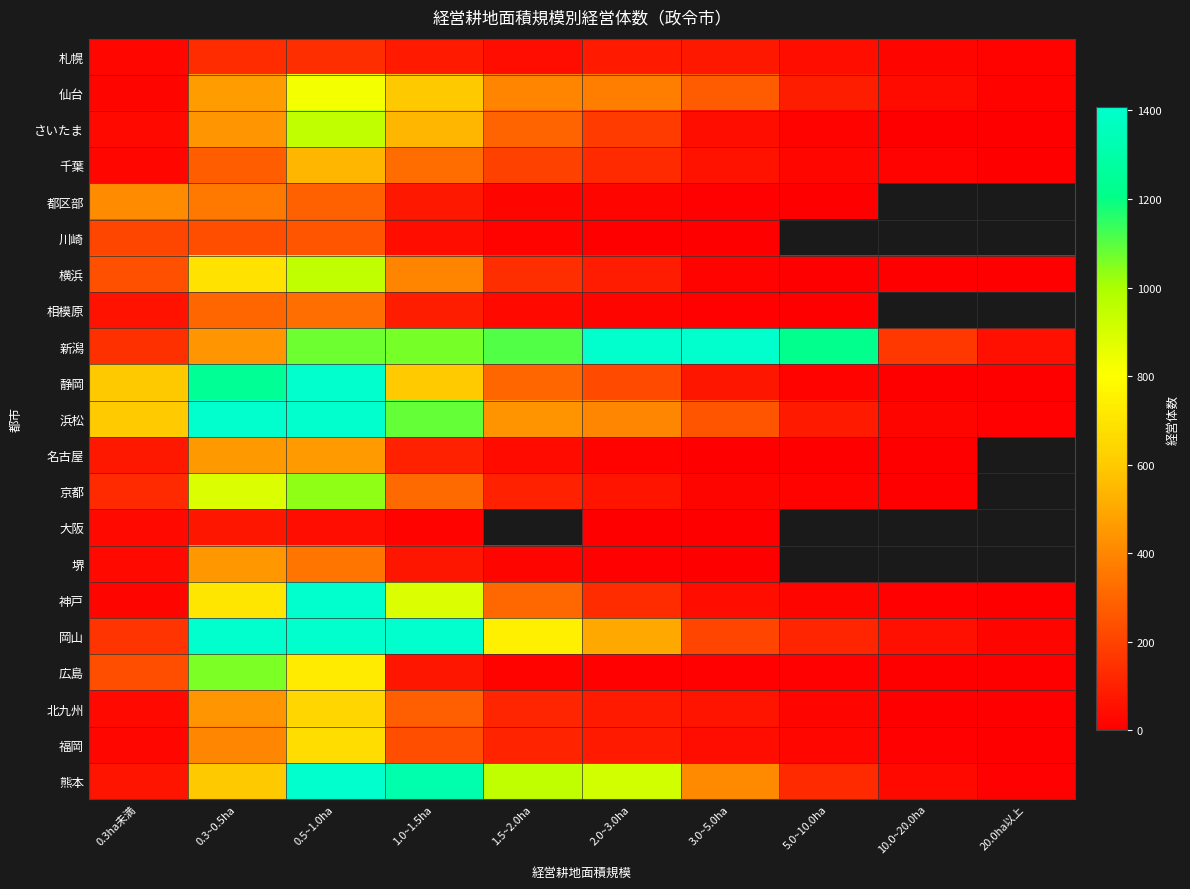

What is the highest value of the 福岡 series?

671.0